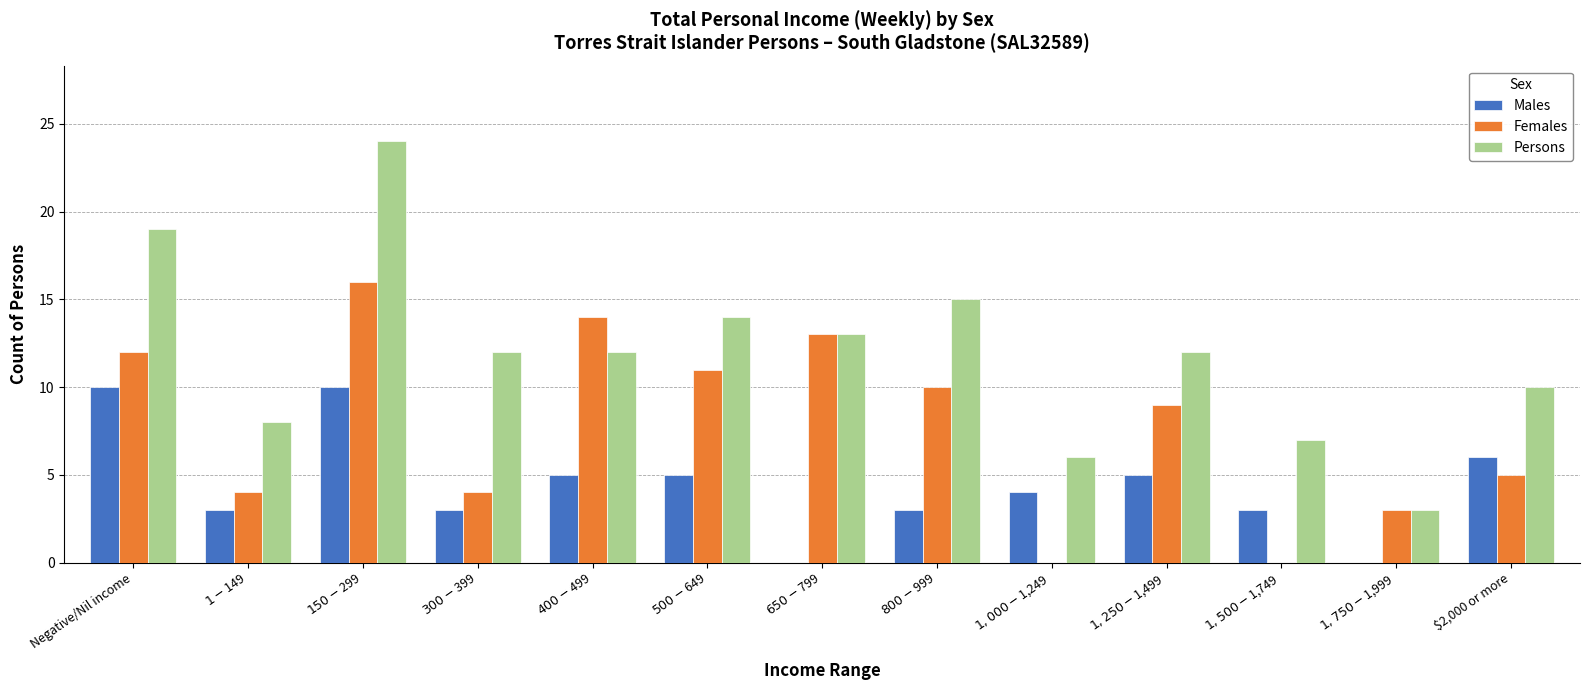

Which series has the widest spread of values?

Persons